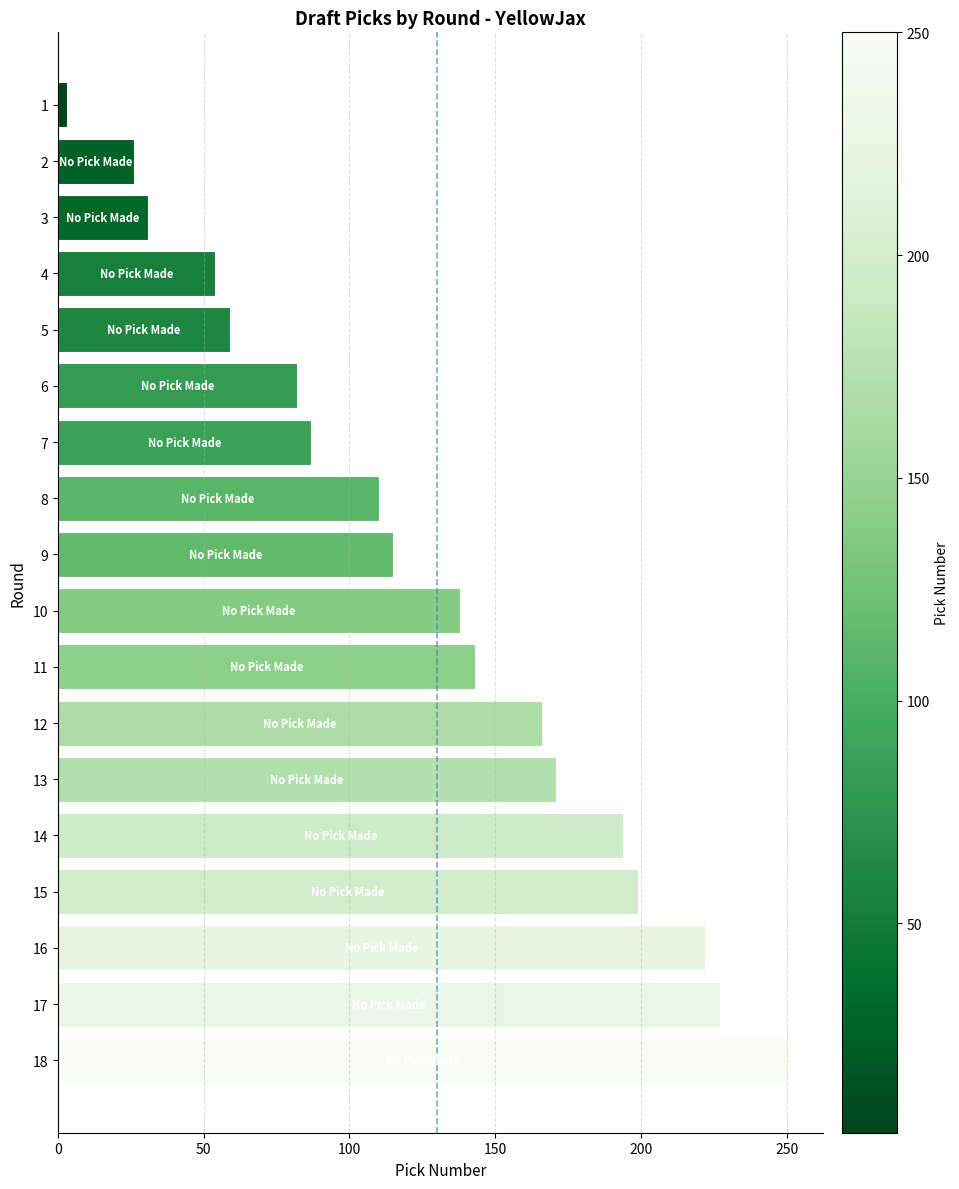

The value at 13 is 281. True or false?

False